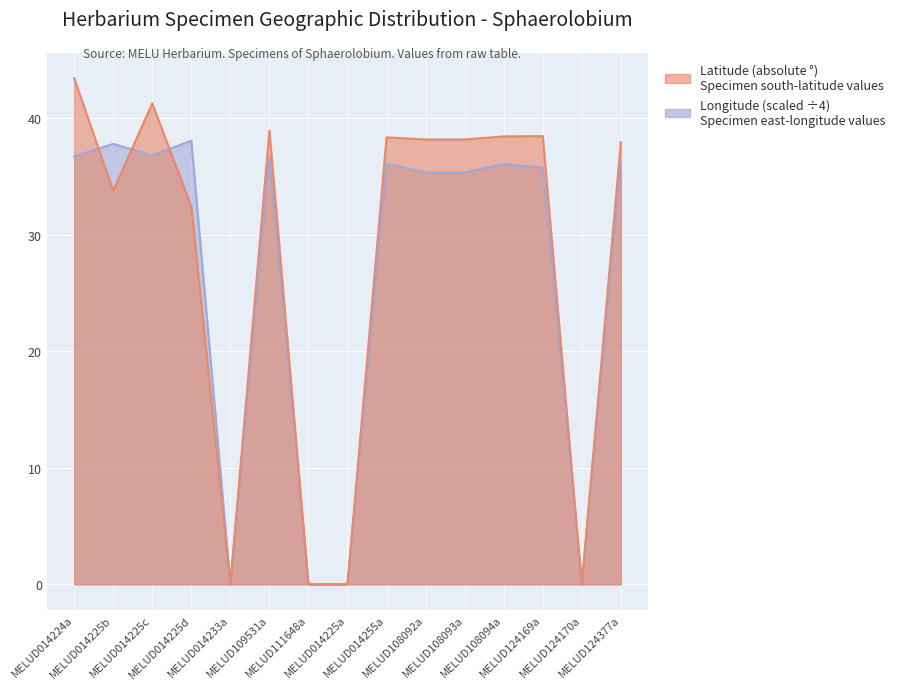

Which series changed the most between MELUD014225b and MELUD108094a?

Latitude